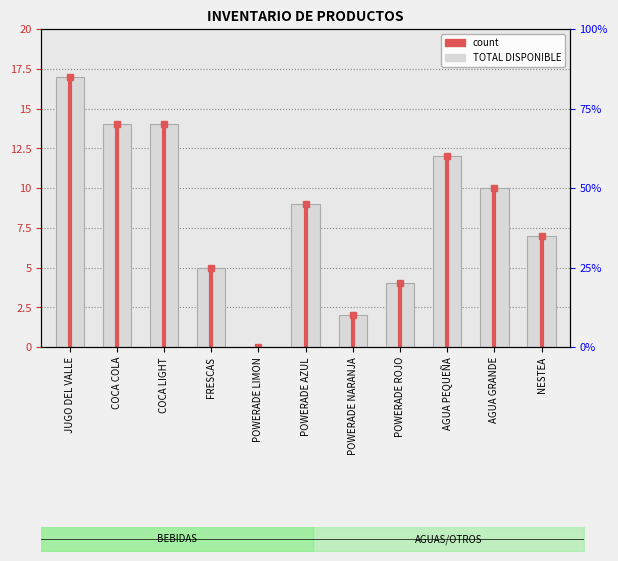

How many positive values are there?

10